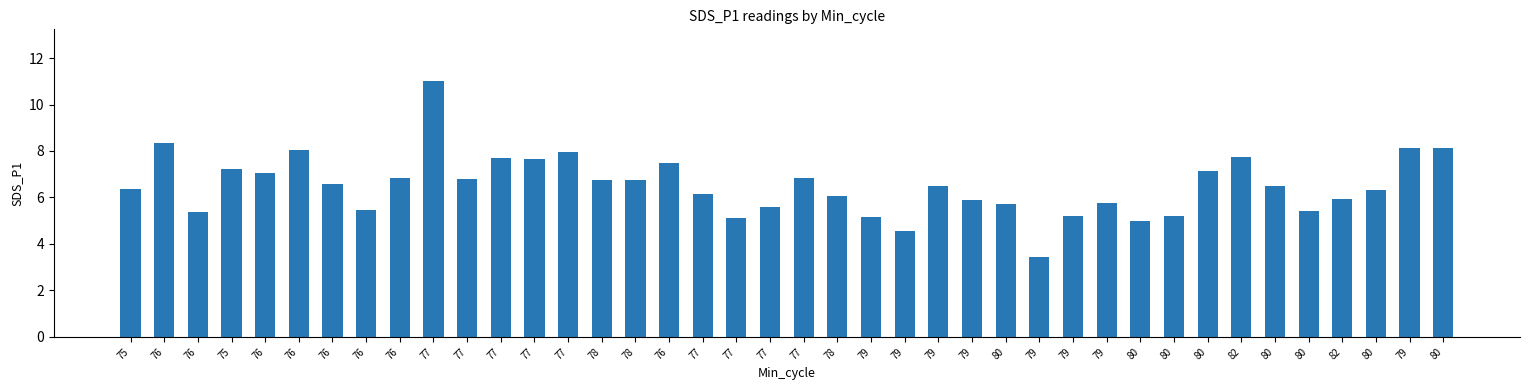

Approximately how many times larger is the value at 80 compared to 75?

1.0